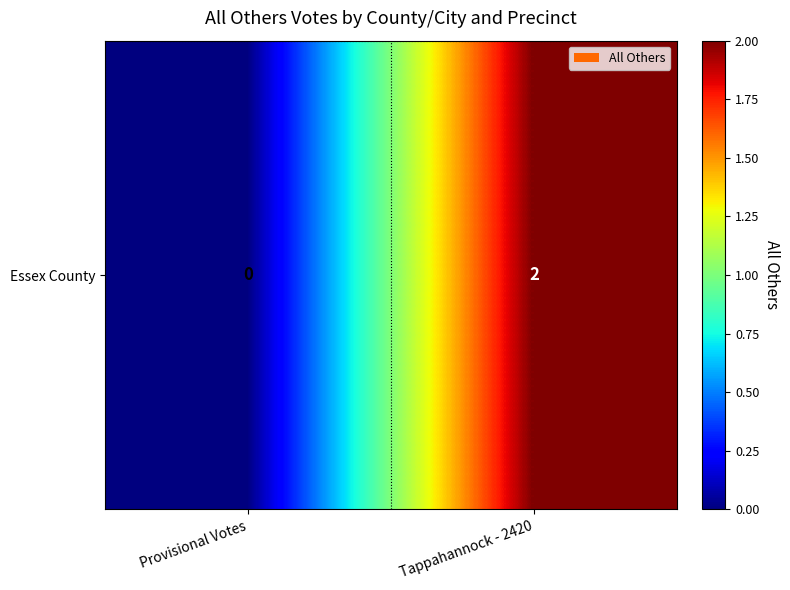

The value at Tappahannock - 2420 is 2. True or false?

True